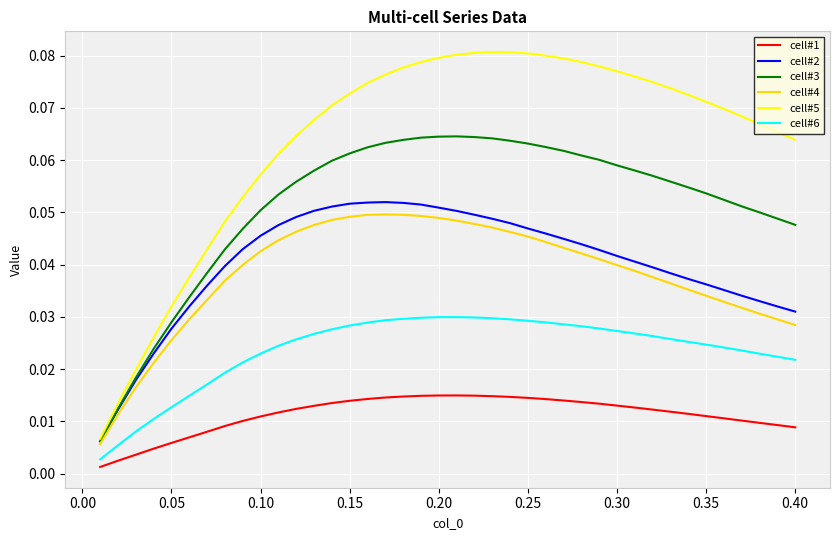

Count the cell#6 values in the range 0 to 1.

40